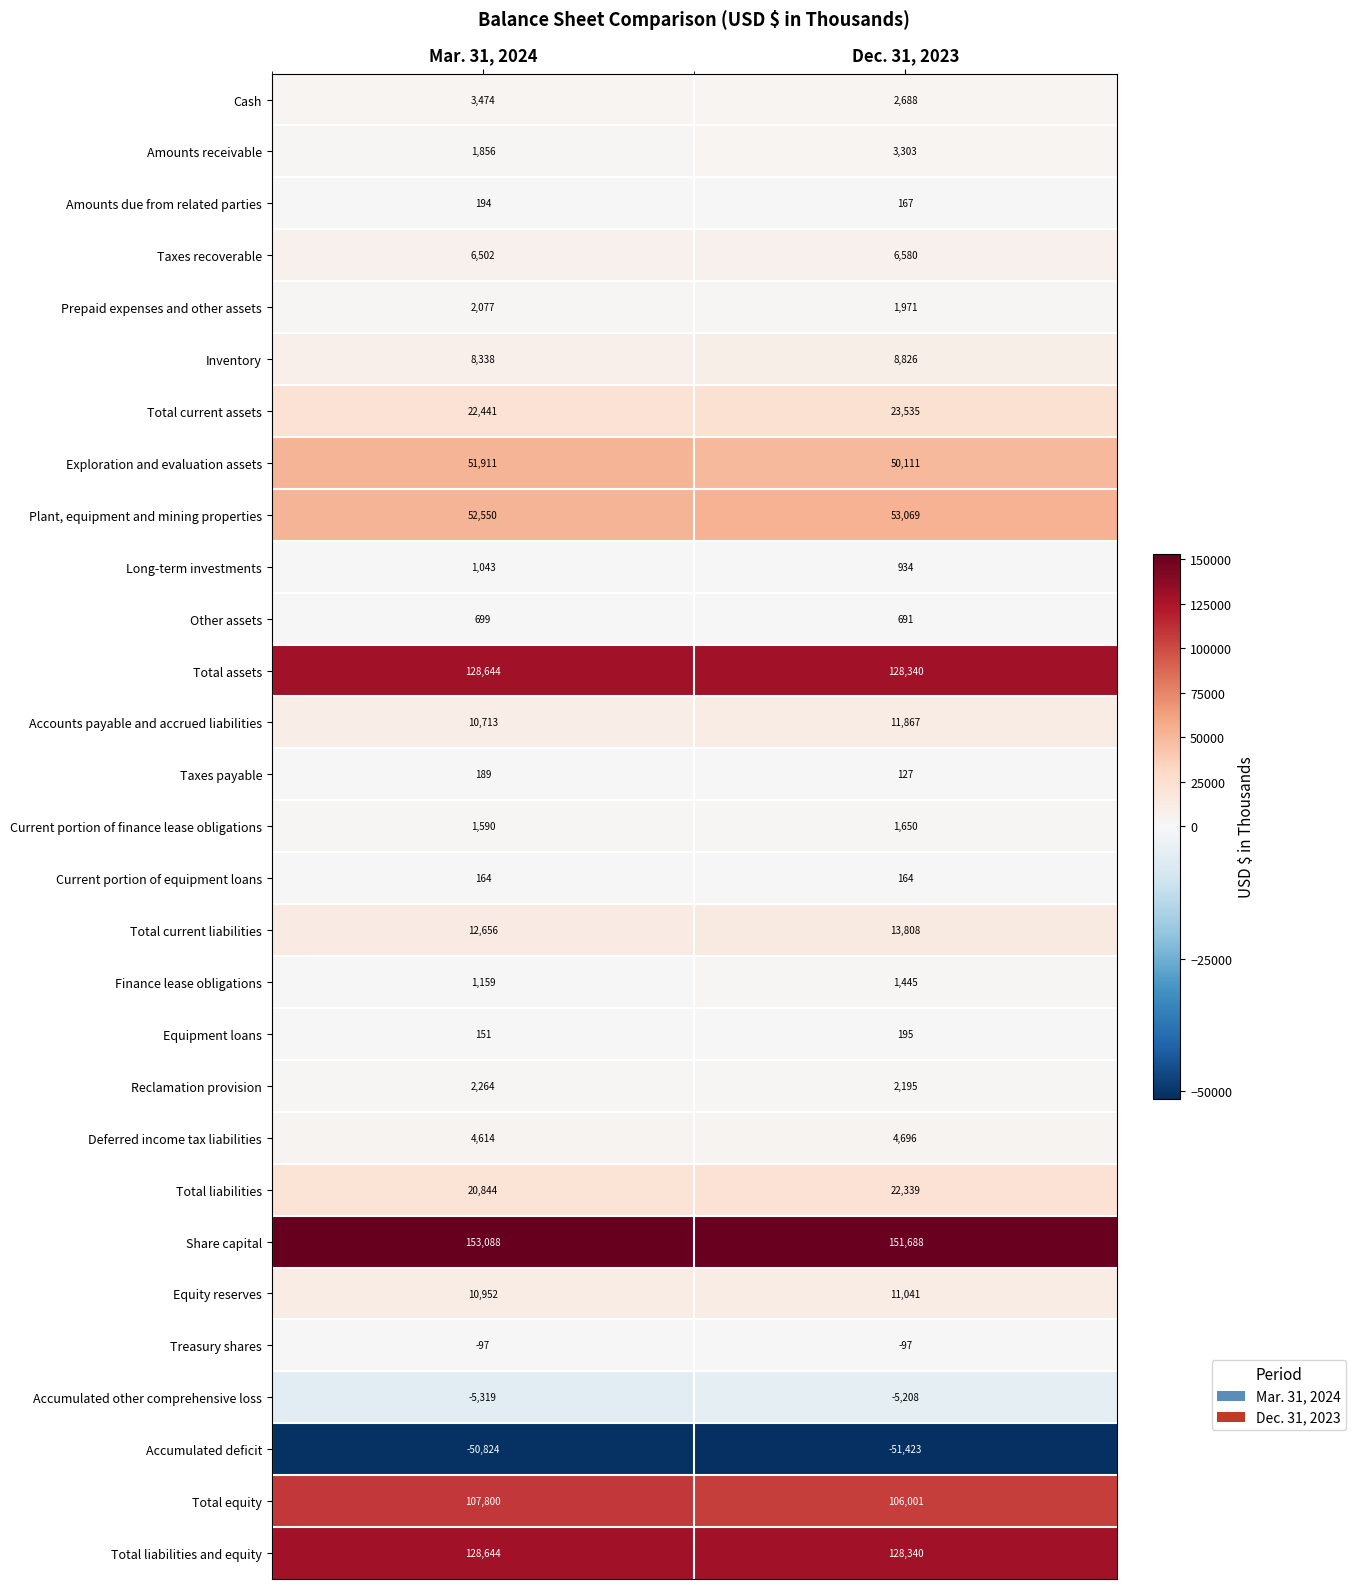

What is the difference between the Total assets values at Mar. 31, 2024 and Dec. 31, 2023?

304